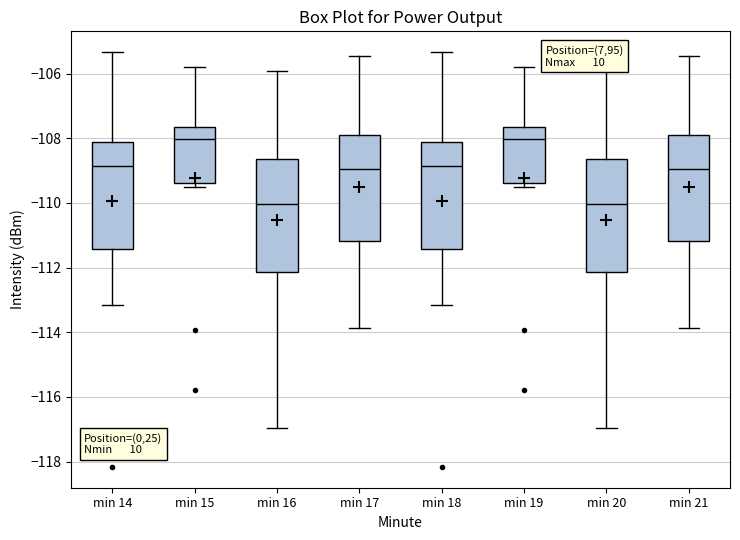

Reading left to right, transcribe this box plot: for each box, give where its median line is, the range the box spans, and where its two whiskers end, as read against the y-axis. The values are not printed on the chart, so give them approximately, as read against the axis.

min 14: median -108.8, box -111.4 to -108.2, whiskers -113.2 to -105.4
min 15: median -108.0, box -109.4 to -107.6, whiskers -109.4 (just below the box's lower edge) to -105.8
min 16: median -110.0, box -112.2 to -108.6, whiskers -117.0 to -106.0
min 17: median -109.0, box -111.2 to -107.8, whiskers -113.8 to -105.4
min 18: median -108.8, box -111.4 to -108.2, whiskers -113.2 to -105.4
min 19: median -108.0, box -109.4 to -107.6, whiskers -109.4 (just below the box's lower edge) to -105.8
min 20: median -110.0, box -112.2 to -108.6, whiskers -117.0 to -106.0
min 21: median -109.0, box -111.2 to -107.8, whiskers -113.8 to -105.4